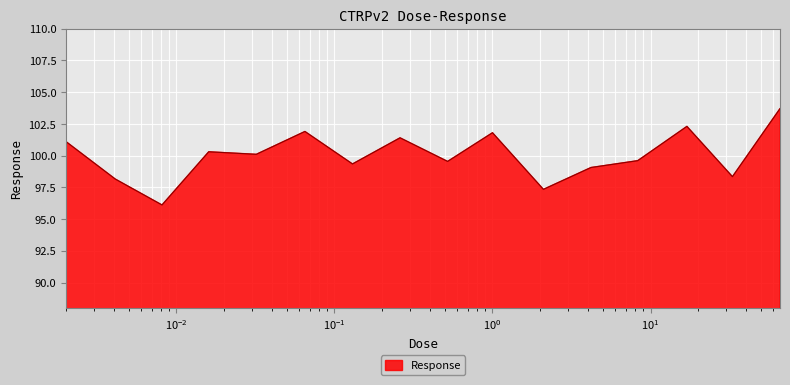

What is the greatest value displayed?

103.7